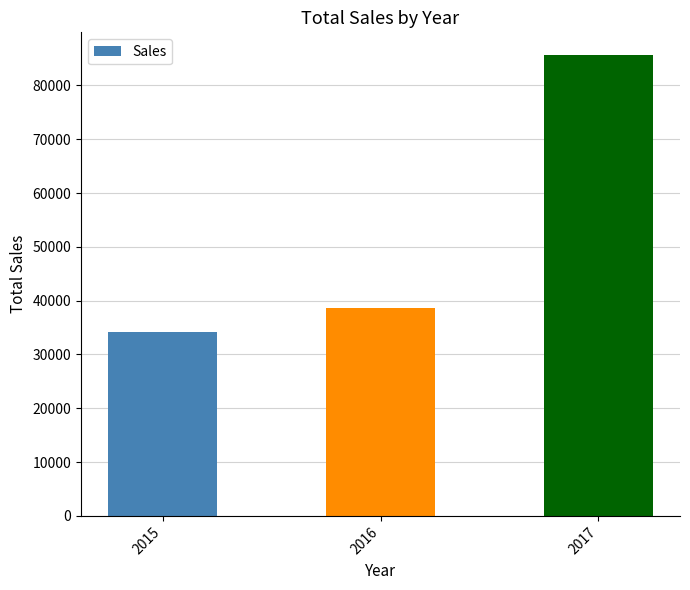

Rank the categories by value from lowest to highest.

2015, 2016, 2017